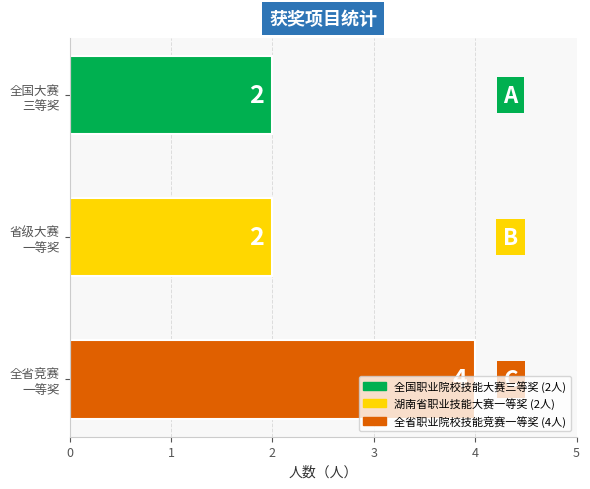

What is the average value?

3